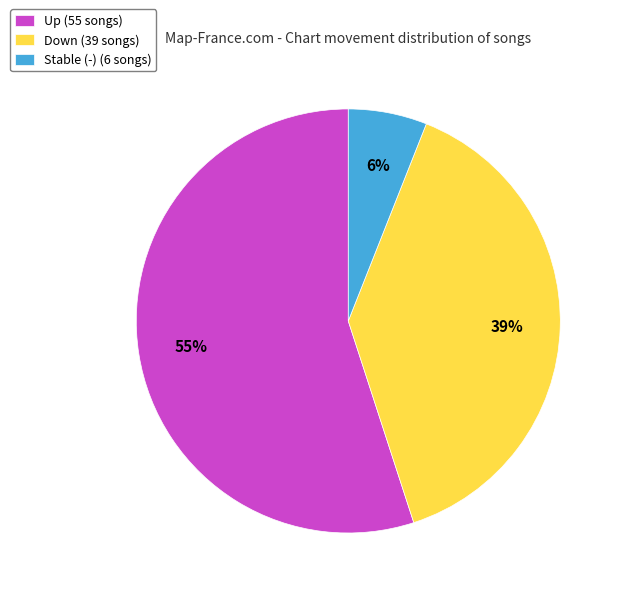

Which slice represents more than half of the pie?

Up (55 songs)